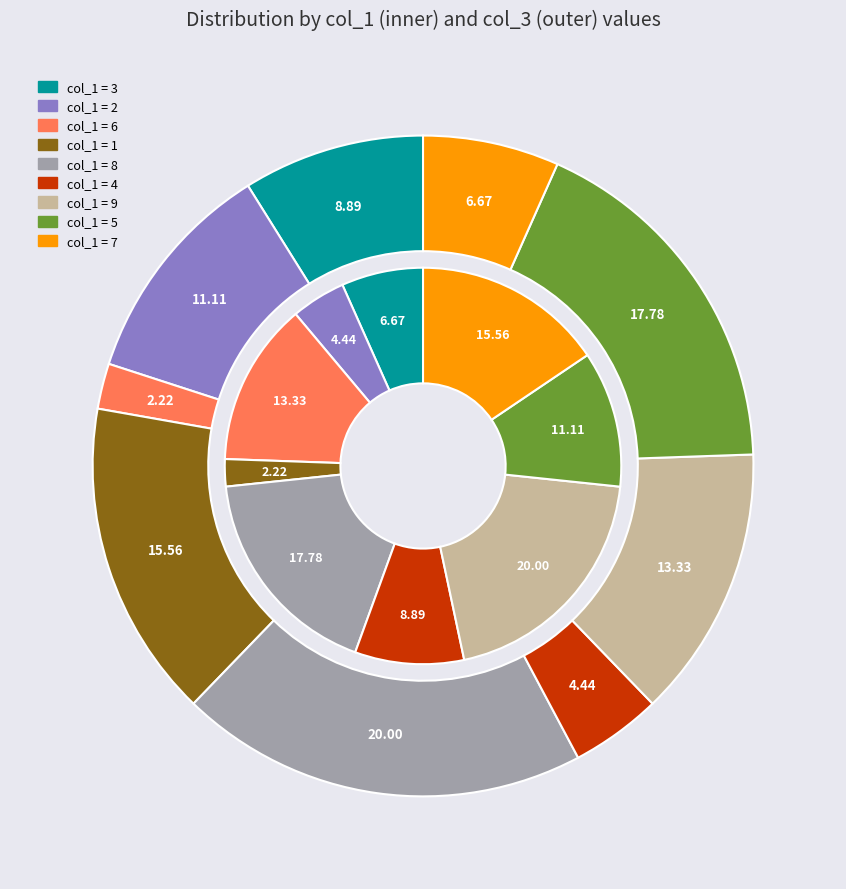

To the nearest percent, what is the difference between the 7 and 3 slice percentages?

2%